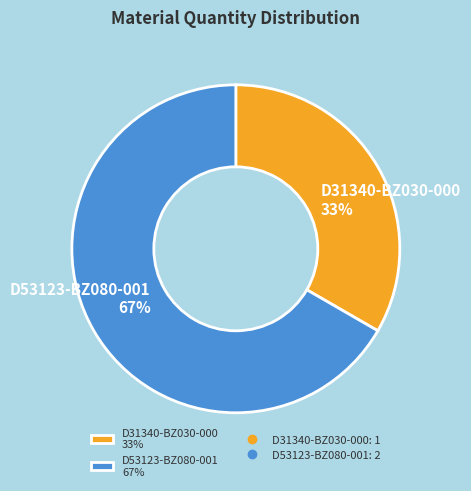

True or false: D53123-BZ080-001 accounts for 75% of the total.

False